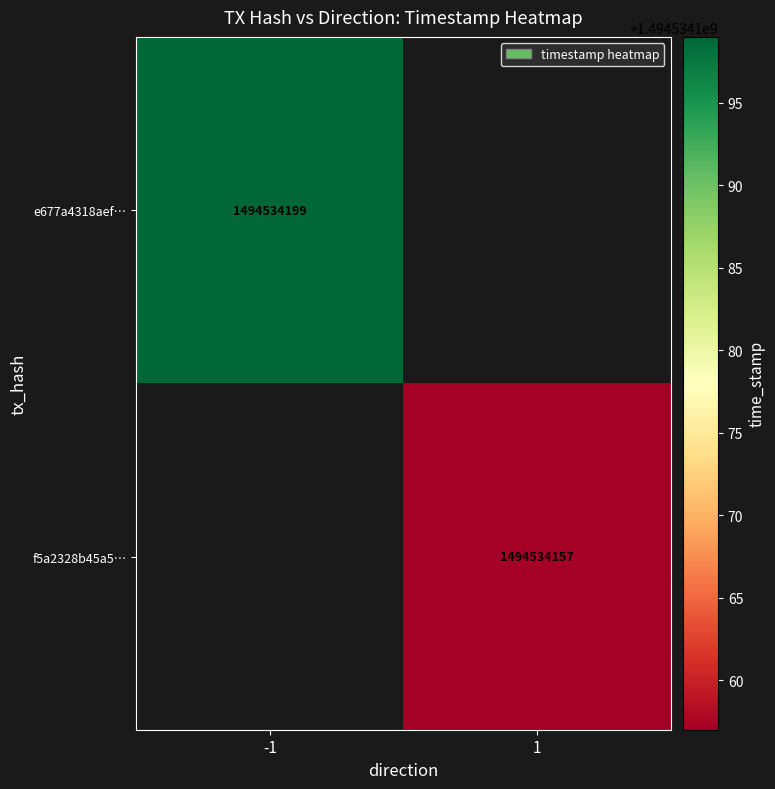

Reading left to right, what are all the values shown in this chart?

e677a4318aef115731ca2f5e4a5adc4b536c68c: -1	1494534199
f5a2328b45a5fb6e11c5ea41d548fdffb3c3859: 1	1494534157